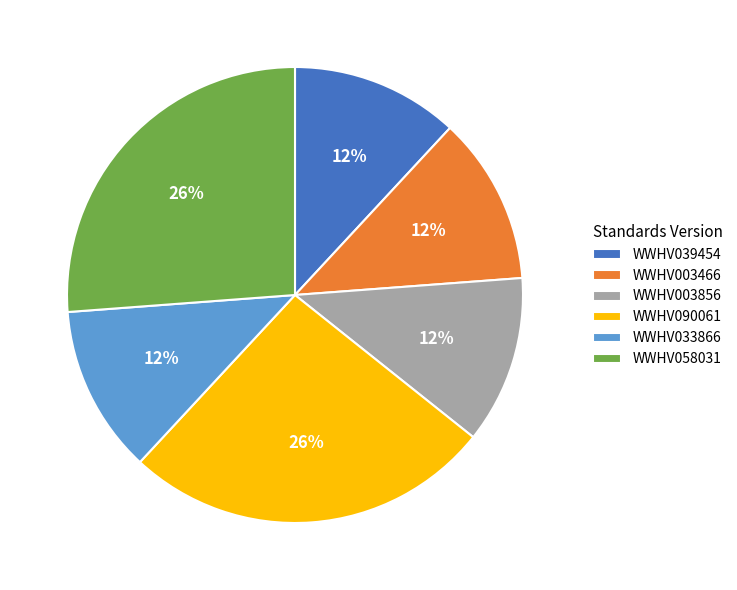

How many slices are in this pie chart?

6